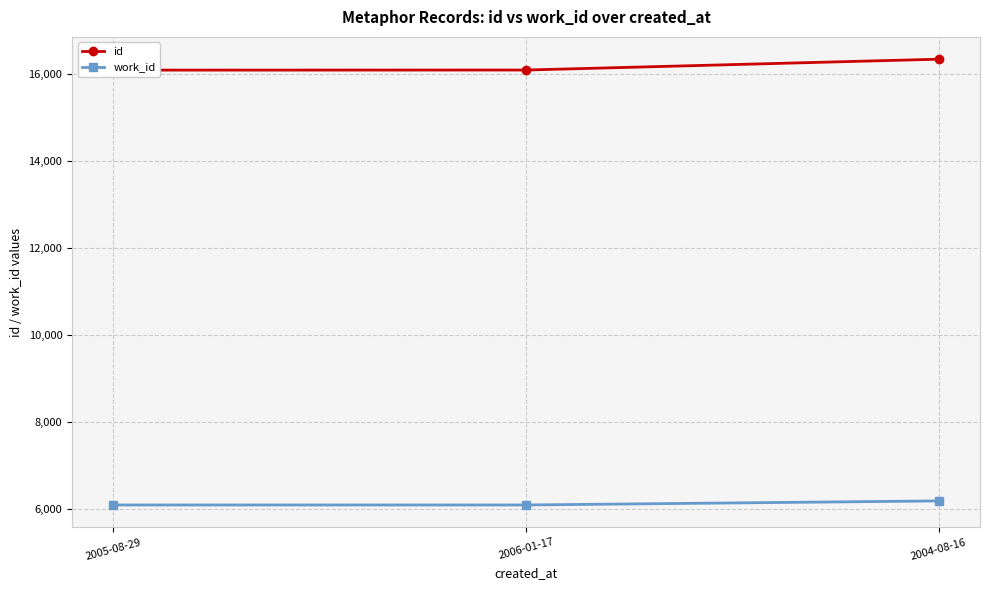

What is the maximum value for work_id?

6177